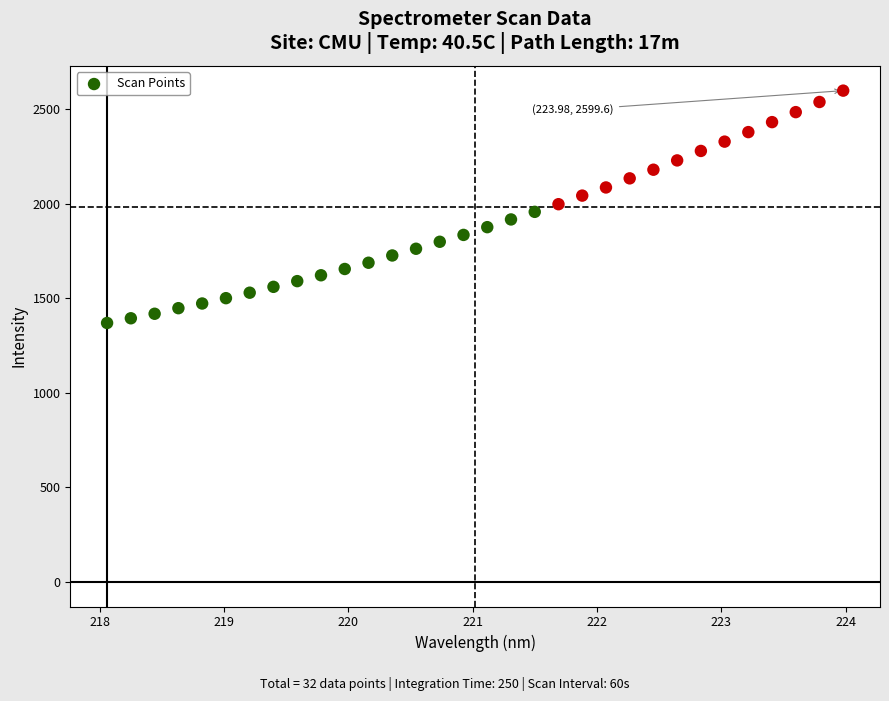

What is the range of X values (max minus min)?

5.9